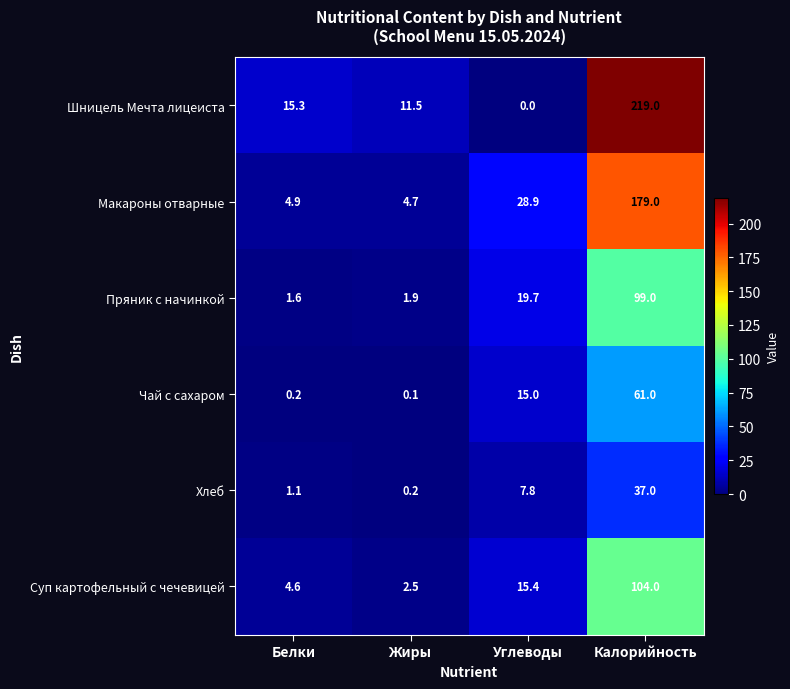

How many categories are shown in the chart?

4